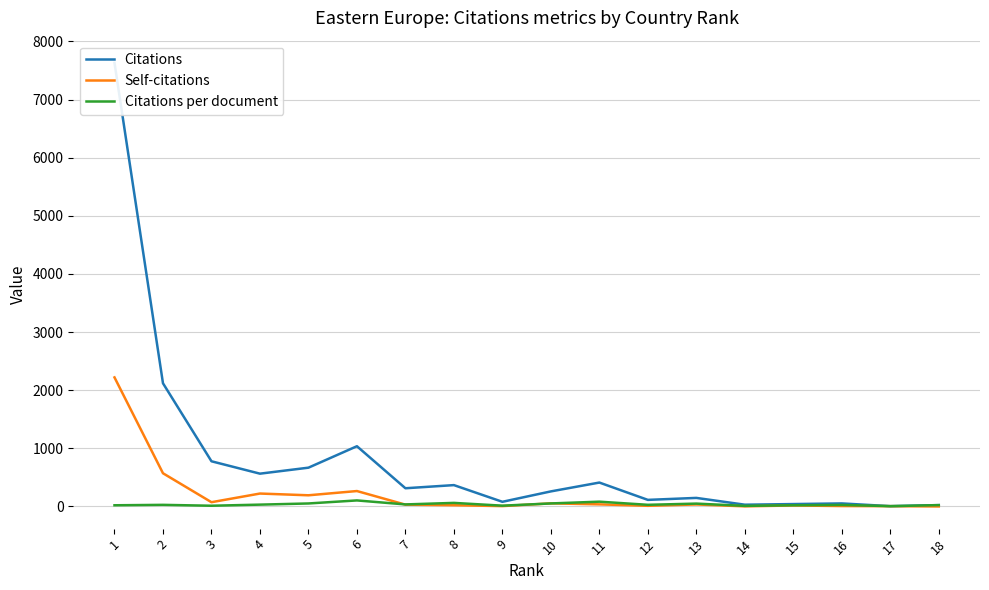

What is the sum of the Citations values at 12 and 4?

677.0